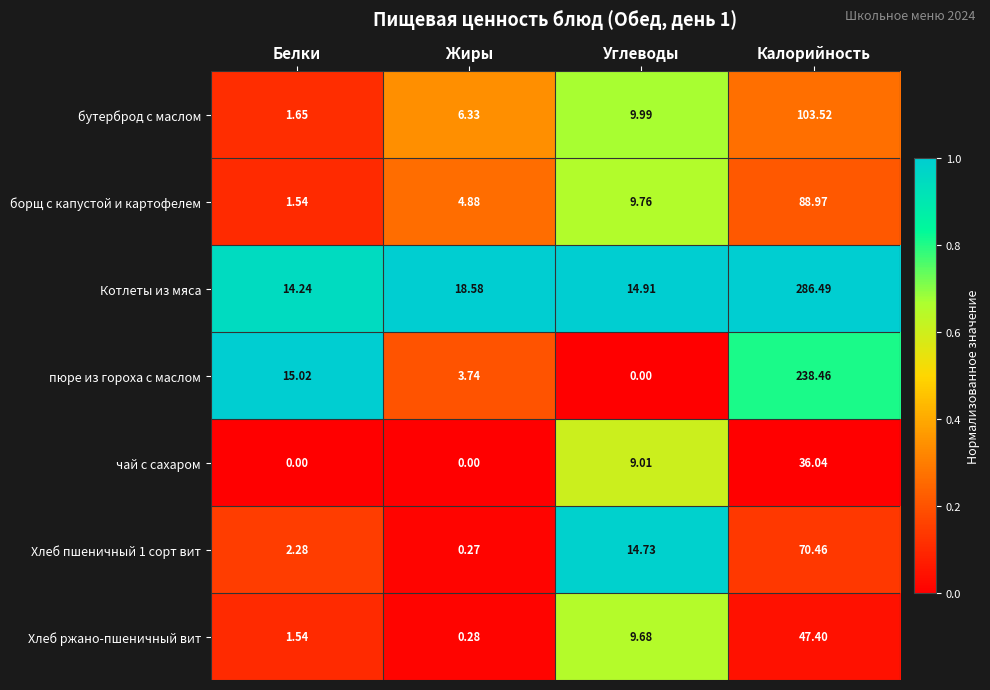

Which series has the largest range (max minus min)?

Котлеты из мяса